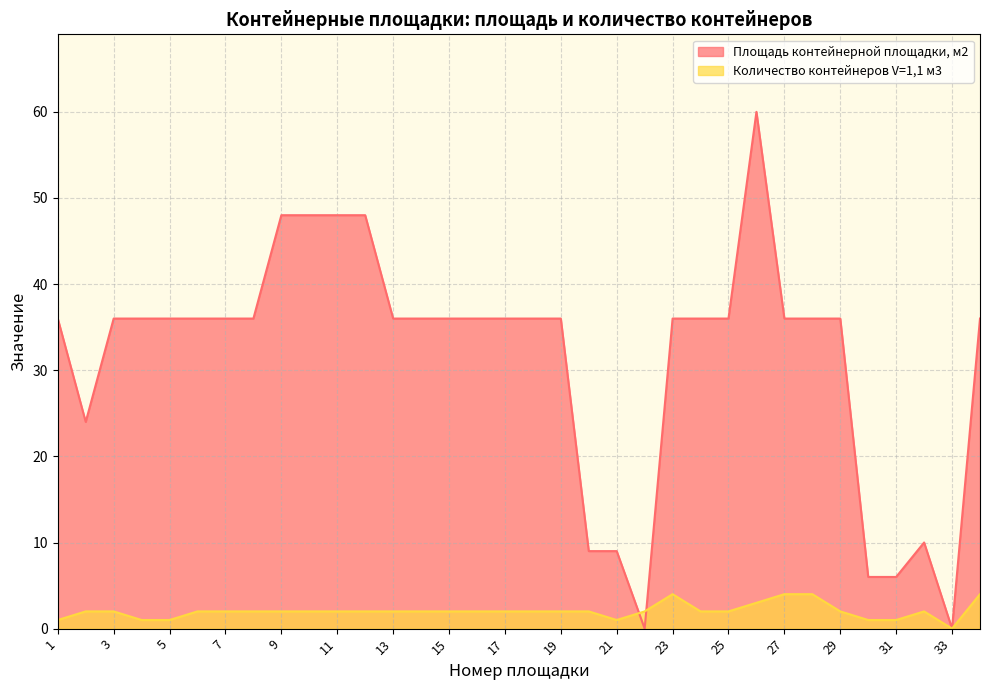

Is it true that Площадь контейнерной площадки, м2 equals 9 at 21?

True